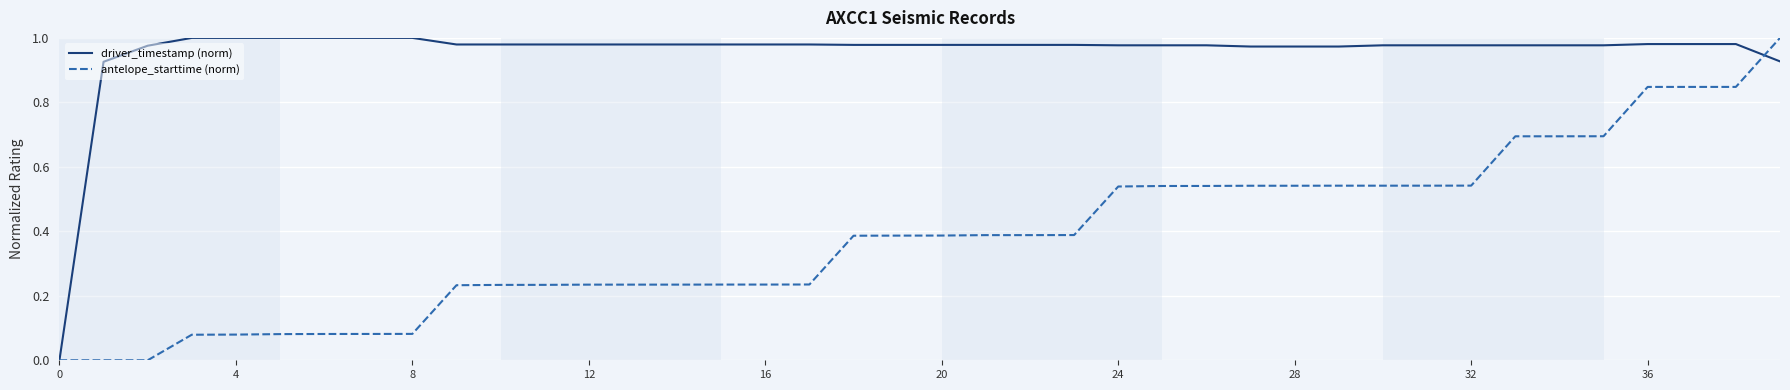

Which series has the largest total across all categories?

driver_timestamp (norm)